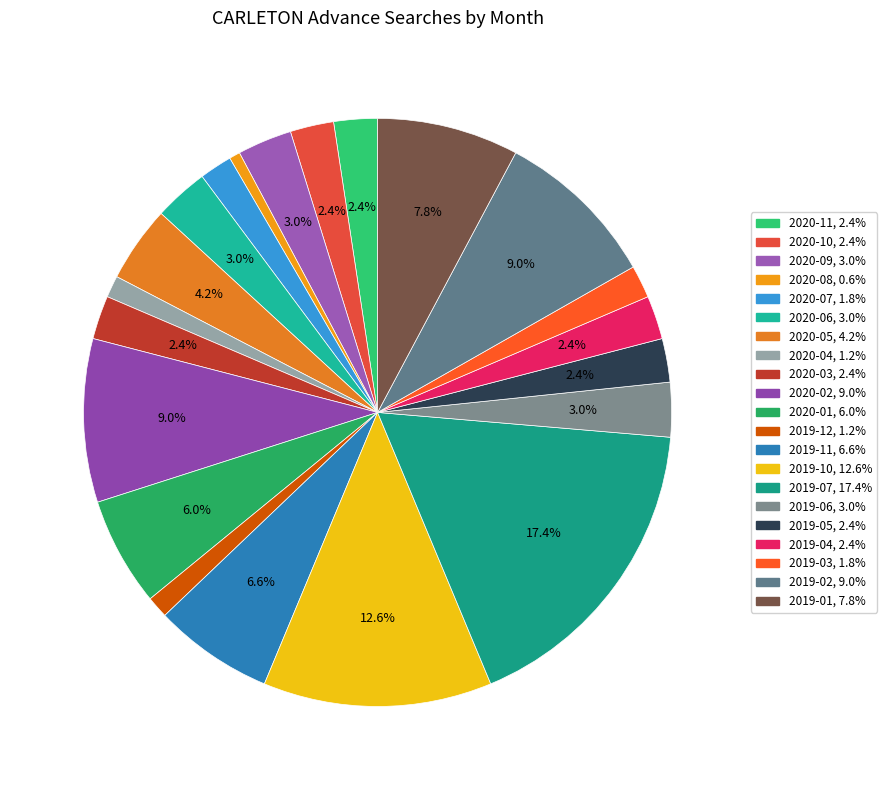

How many segments does this pie chart have?

21